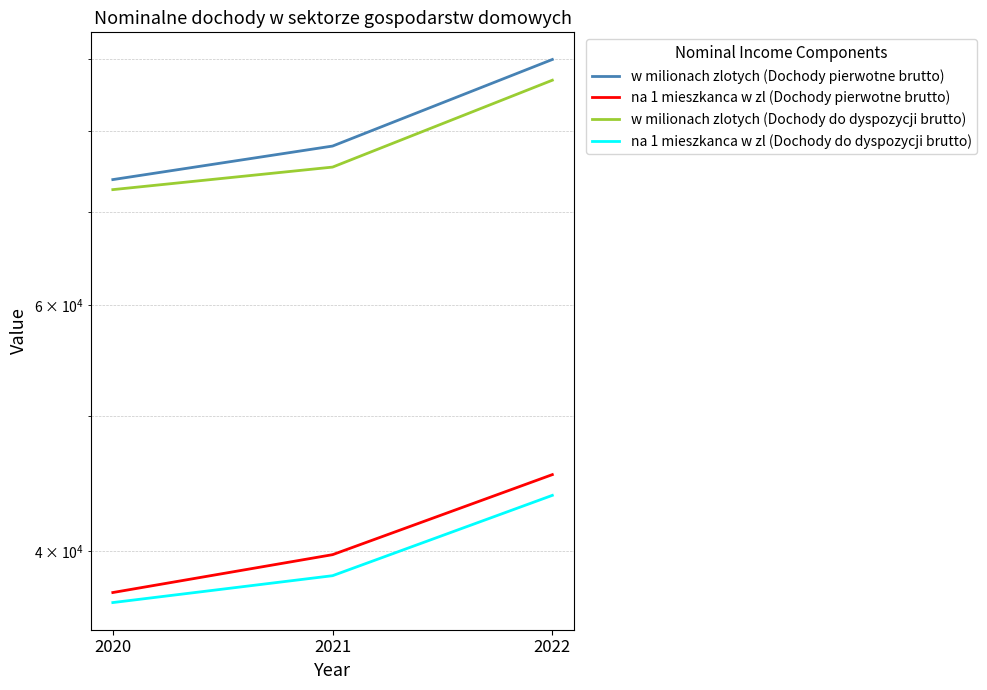

How many data points in na 1 mieszkanca w zl (Dochody do dyspozycji brutto) are less than 38412?

1